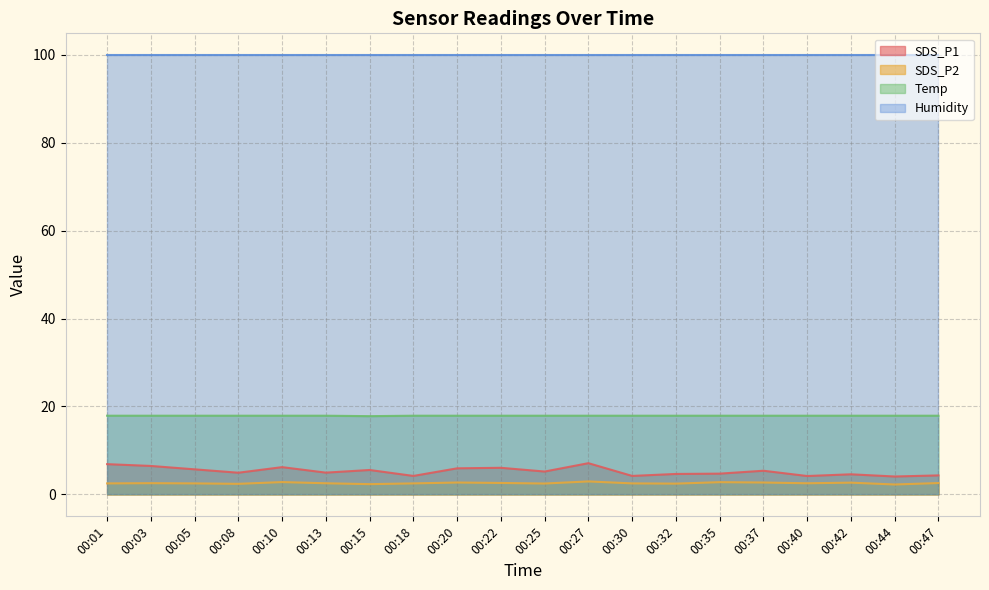

Which category has the highest value across all series?

00:01